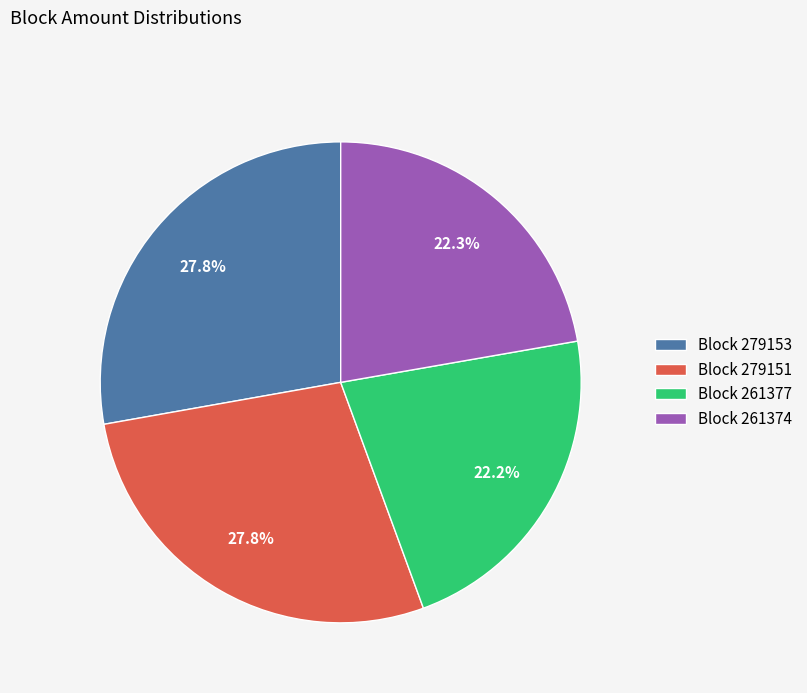

Does any single category account for the majority?

No